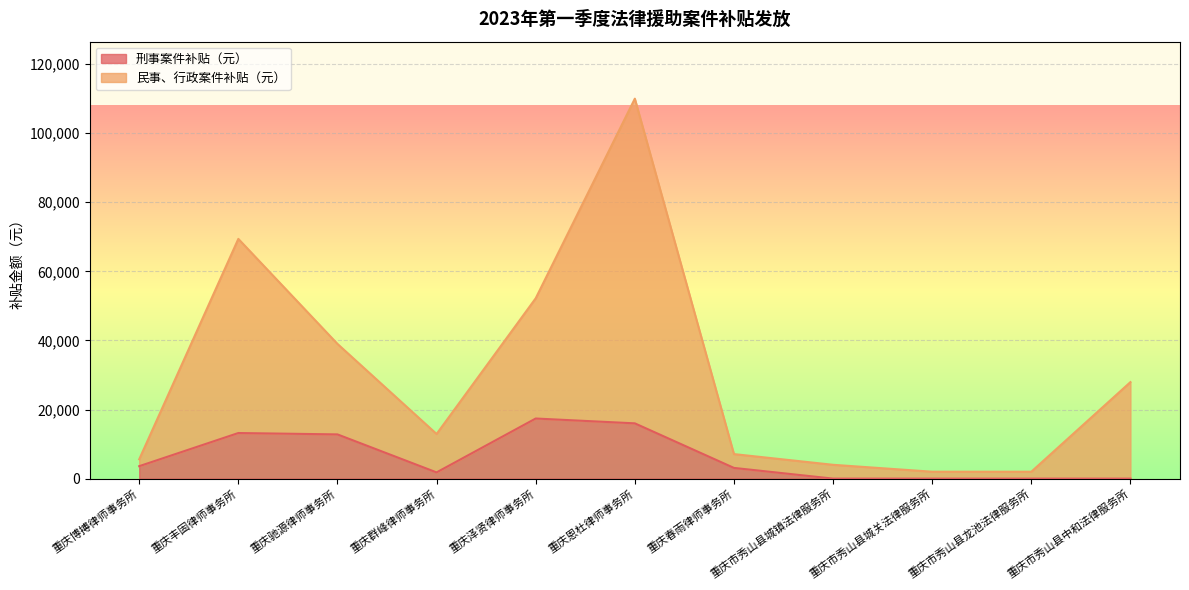

At which category is the sum across all series the highest?

重庆恩杜律师事务所